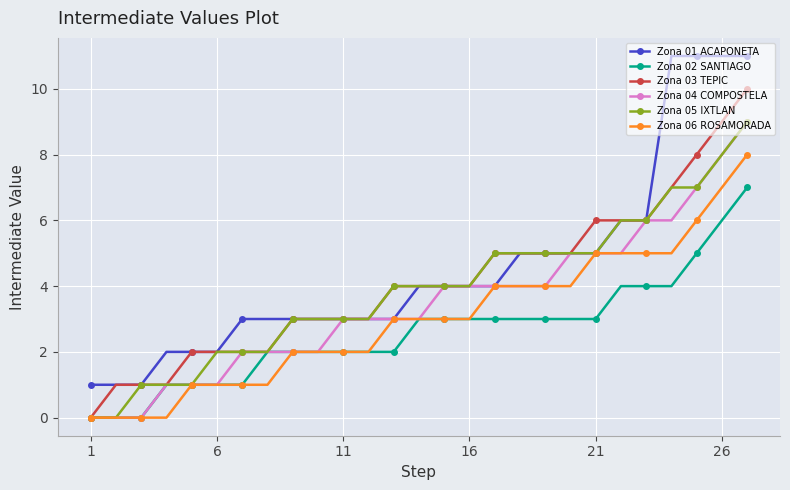

What is the greatest value displayed?

11